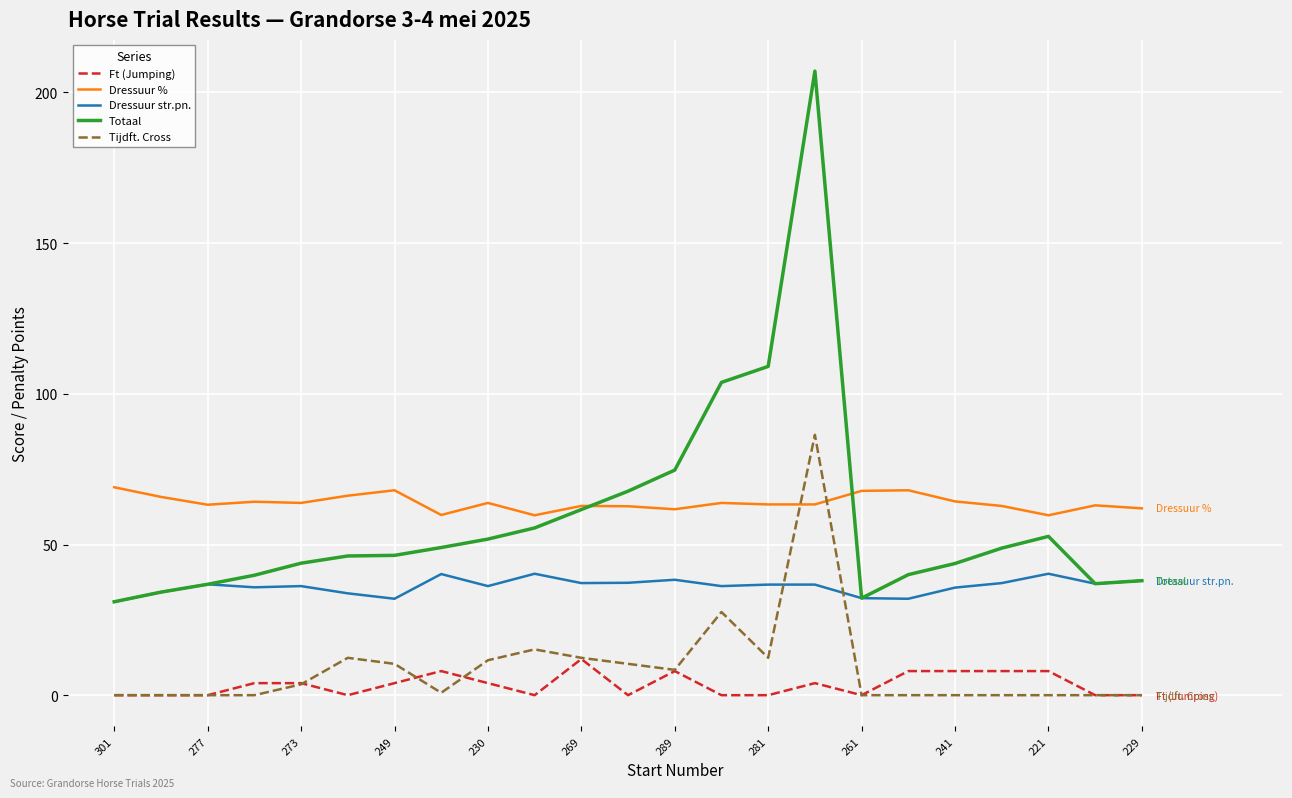

At how many categories does at least one series exceed 139?

1